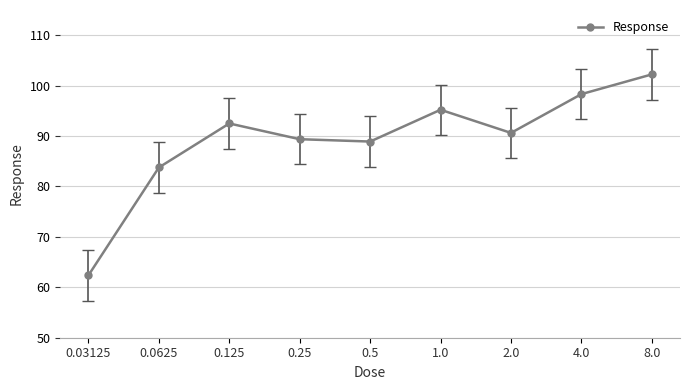

What is the difference between the maximum and minimum values?

39.8